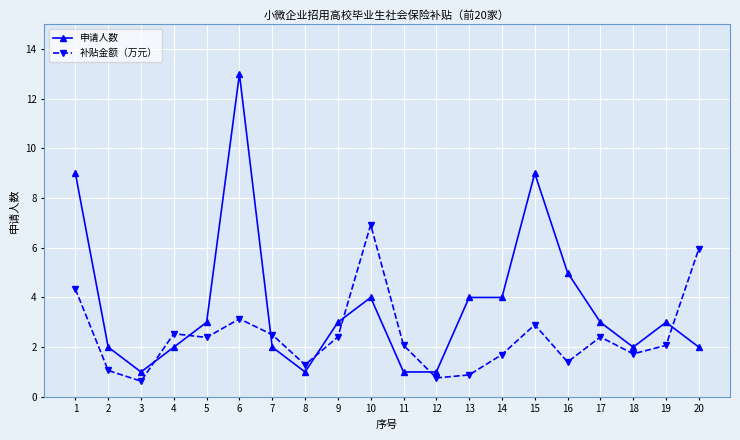

The value of 申请人数 at 5 is 0.8. True or false?

False